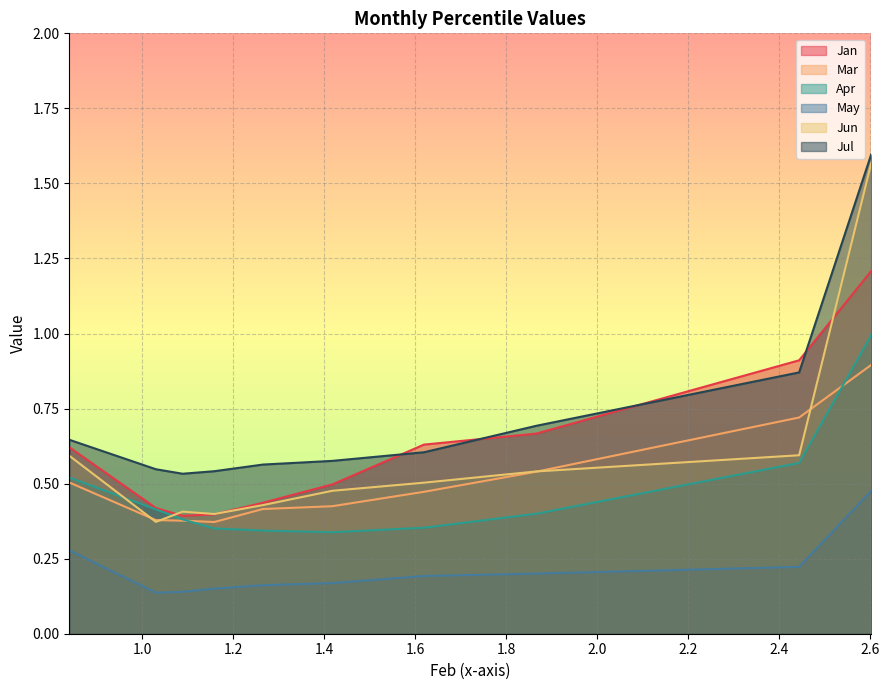

Which series has the largest total across all categories?

Jul